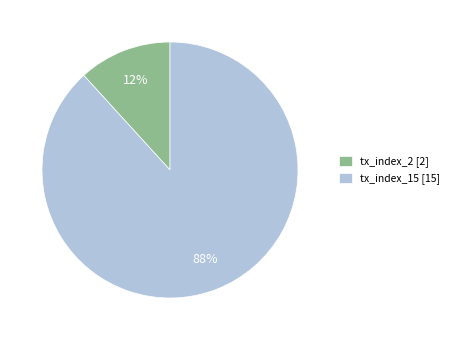

Combined, do tx_index_2 [2] and tx_index_15 [15] account for over 50%?

Yes